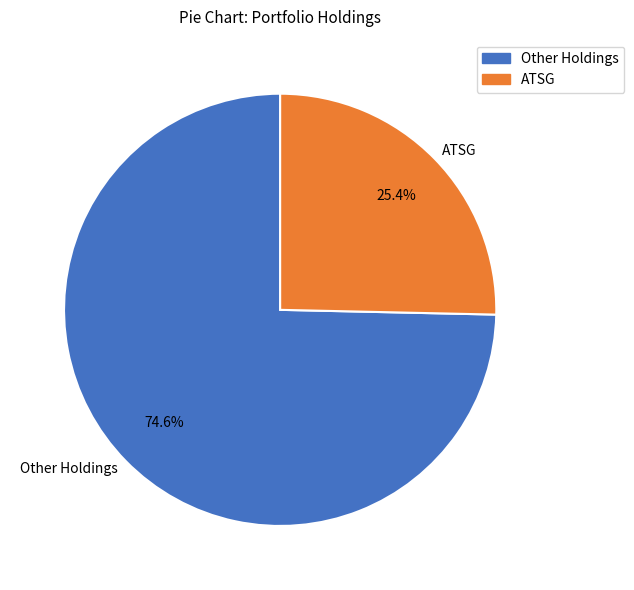

Which slice is the smallest?

ATSG